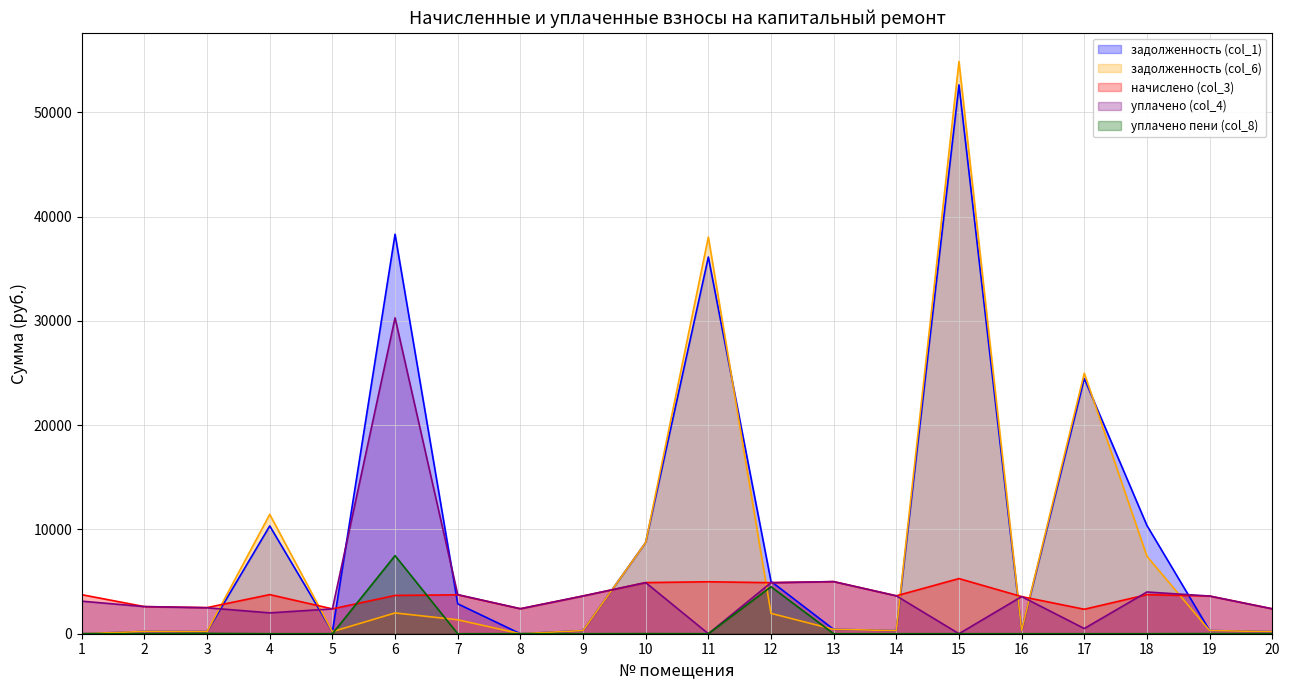

At which category is the sum across all series the highest?

15